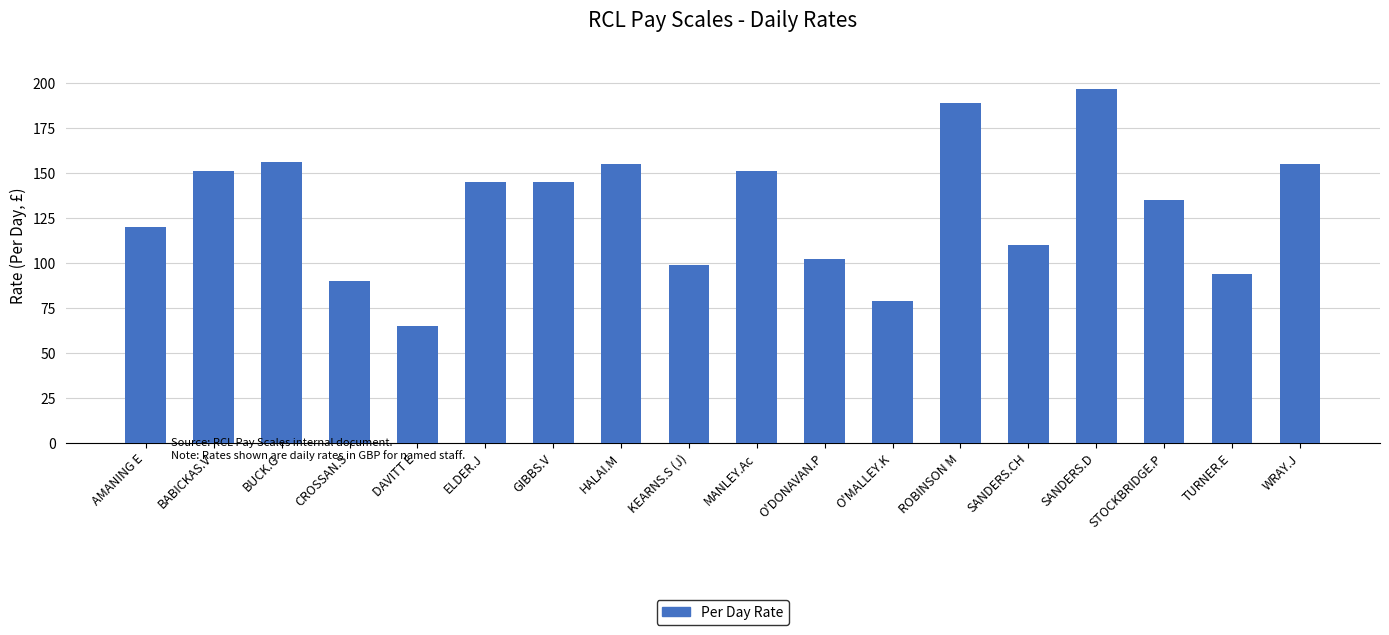

What is the smallest value displayed?

65